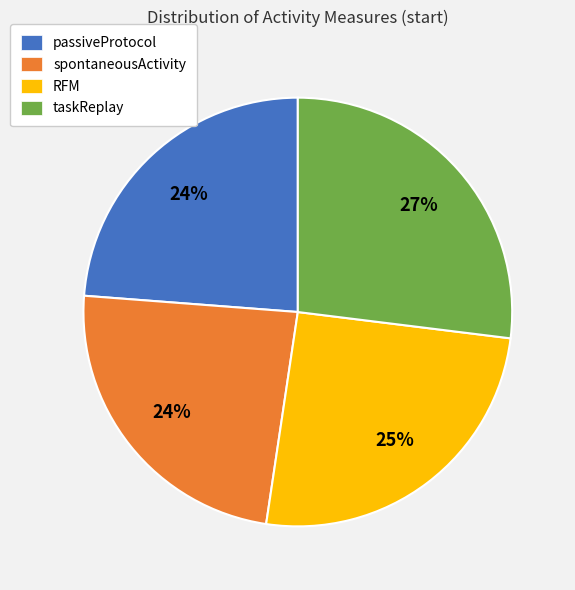

What is the ratio of the value at taskReplay to the value at passiveProtocol?

1.1